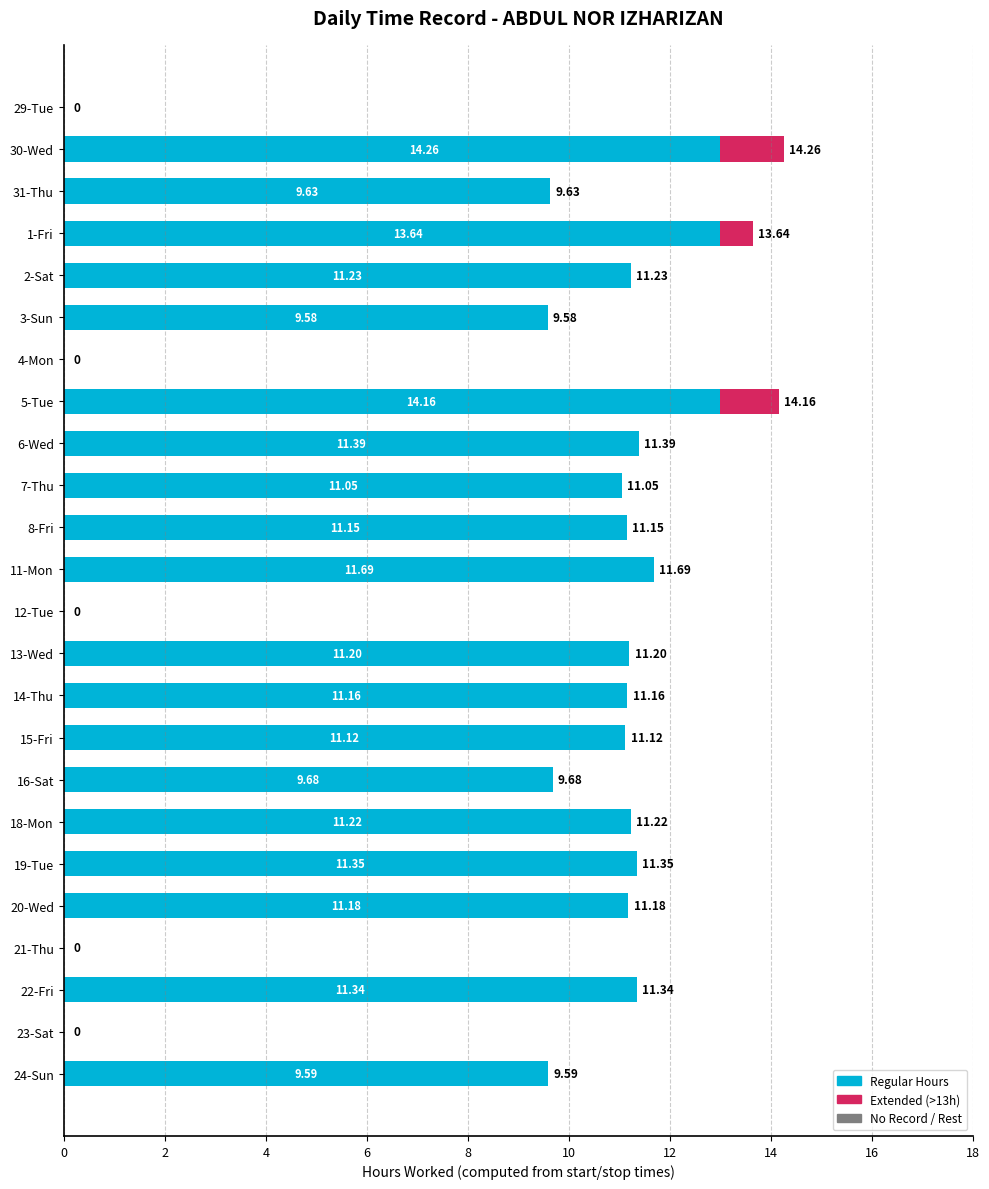

What is the label of the 9th bar from the right?

15-Fri